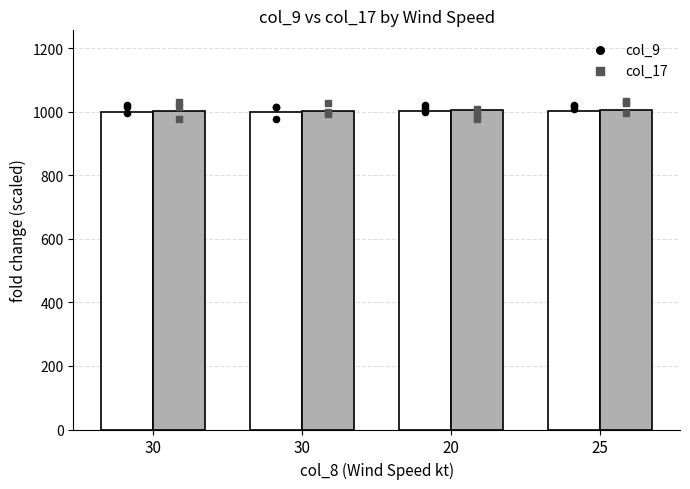

Which series reaches the maximum Y coordinate?

col_17